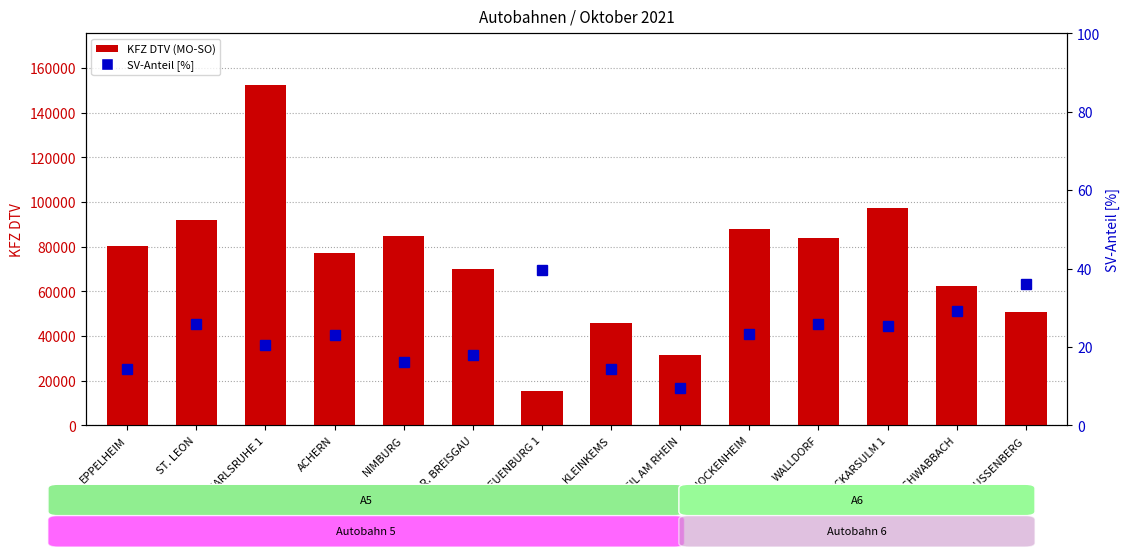

List the series in order of their peak value, highest first.

KFZ DTV (MO-SO), SV-Anteil [%]